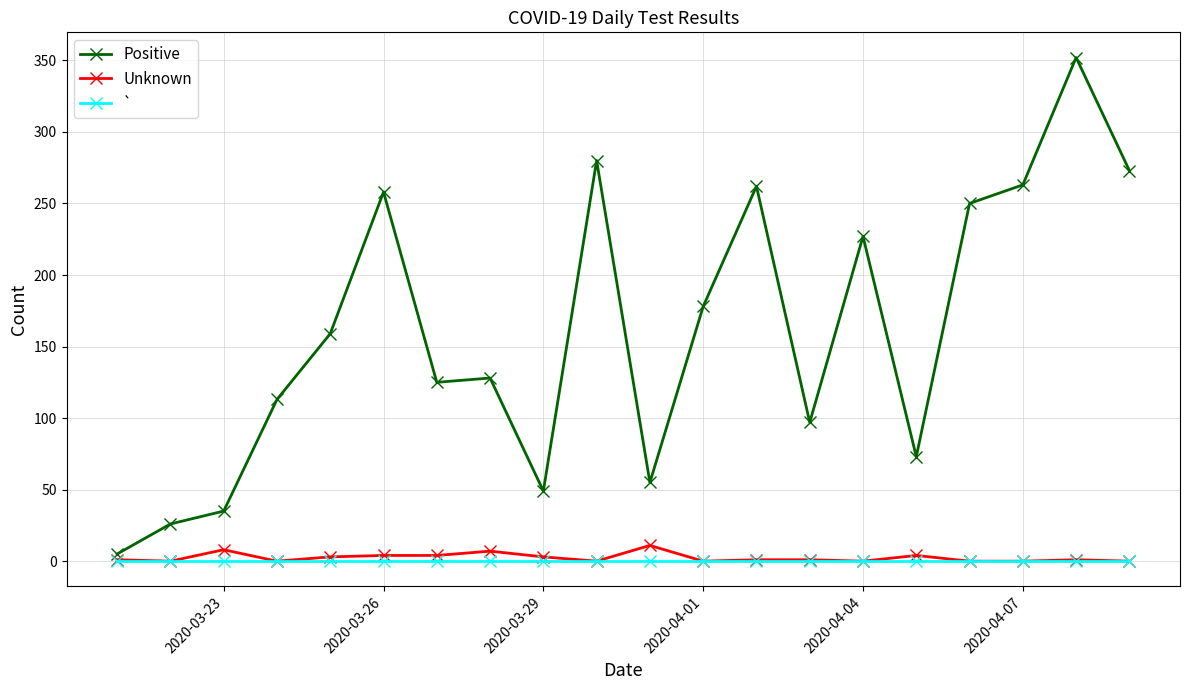

Does the chart display data point markers on the line(s)?

Yes